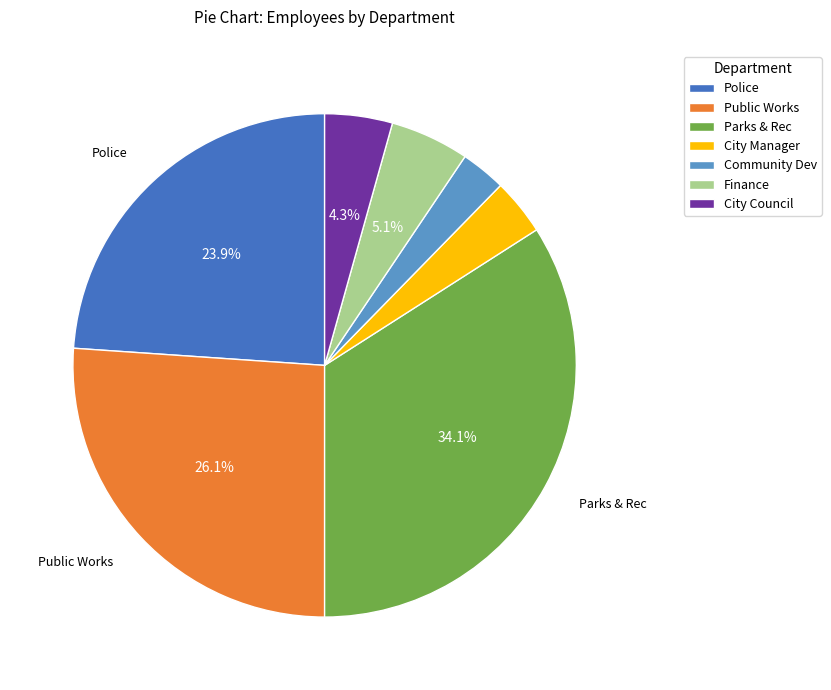

Which slice is the largest?

Parks & Rec